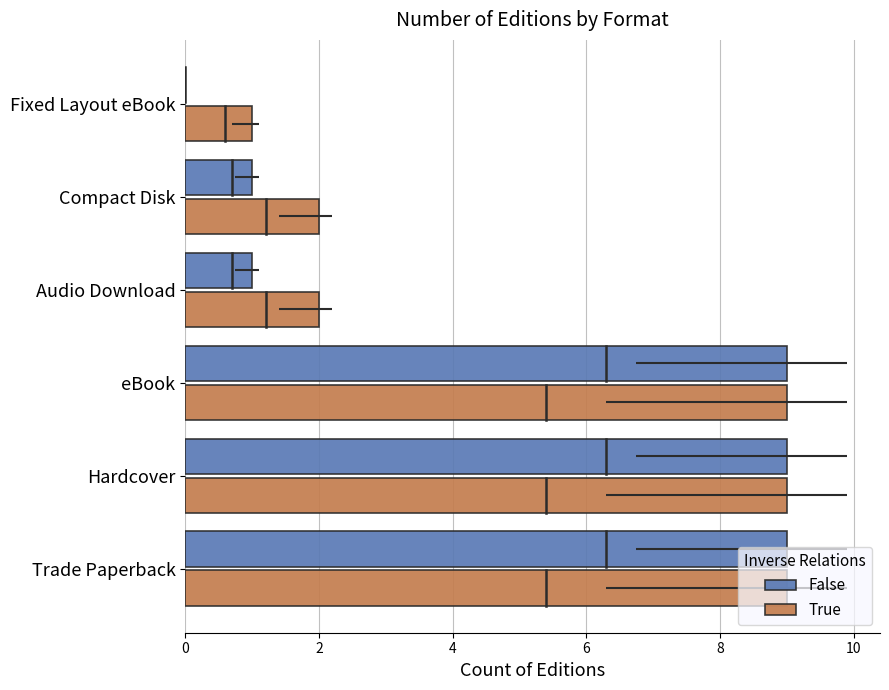

At how many categories does at least one series exceed 4?

3